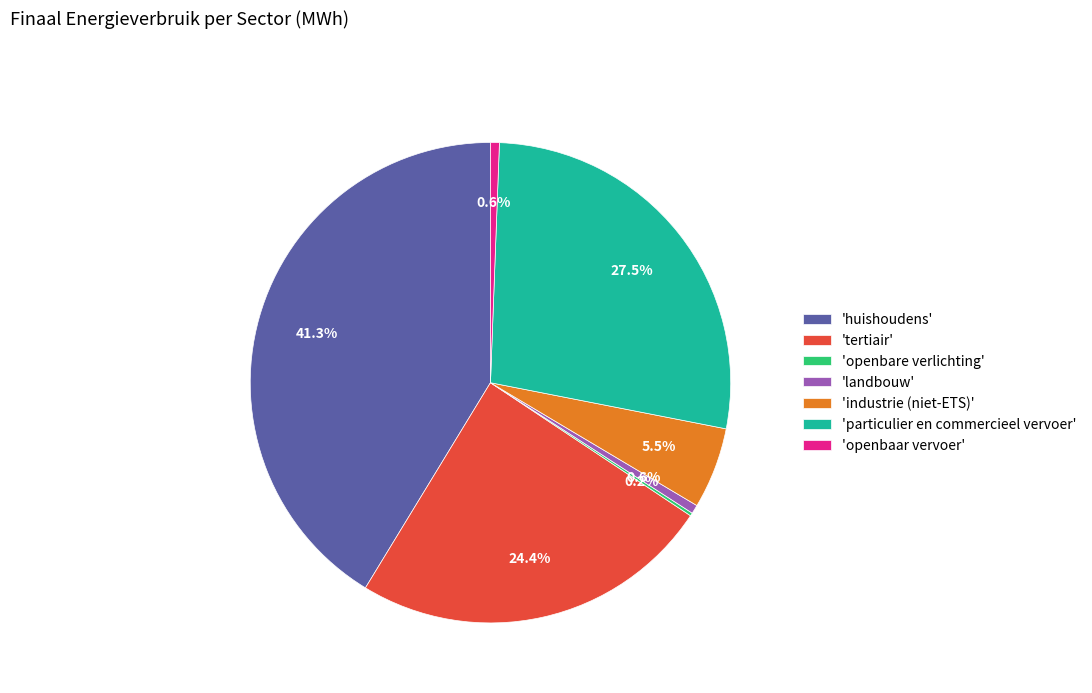

Which slice is the largest?

'huishoudens'